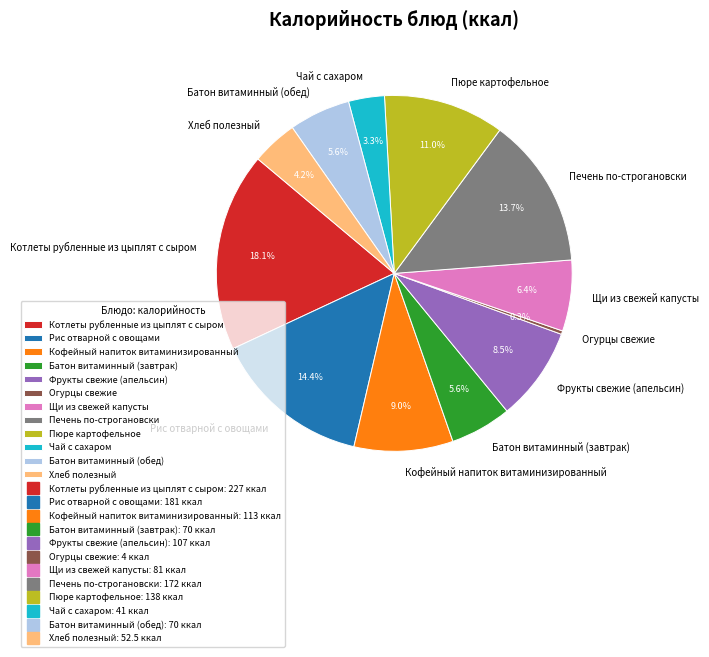

Which has a higher value, Огурцы свежие or Щи из свежей капусты?

Щи из свежей капусты